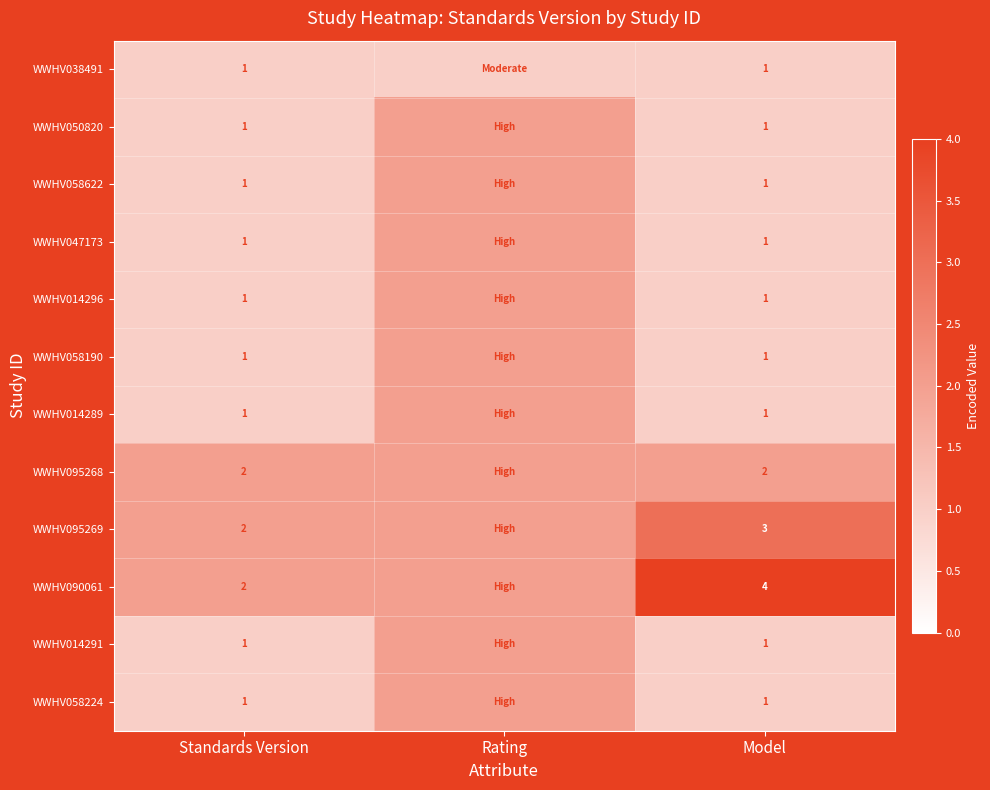

Which label corresponds to the largest value in the chart?

Model